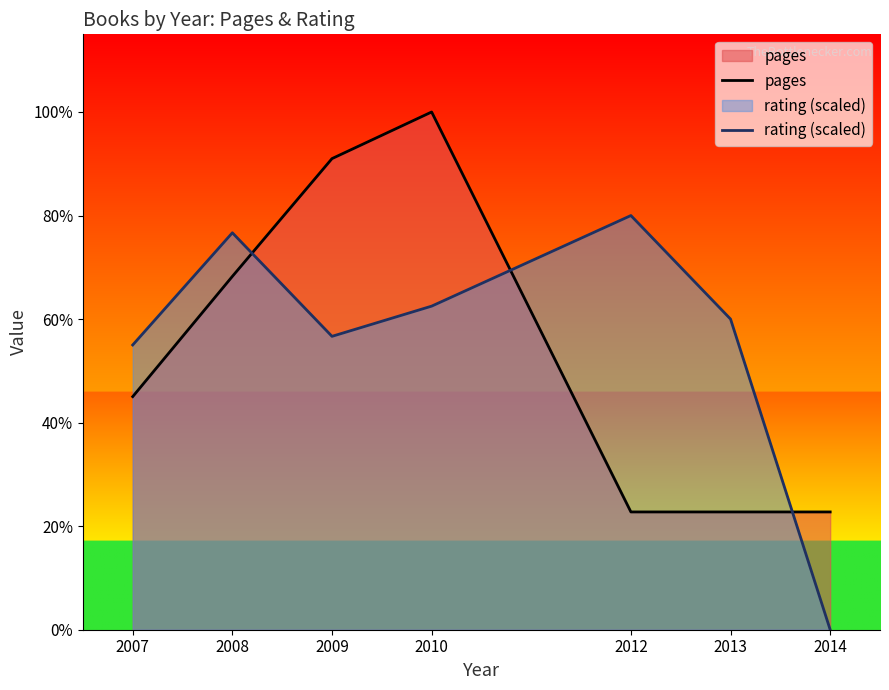

The value of rating (scaled) at 2008 is 161.8. True or false?

True